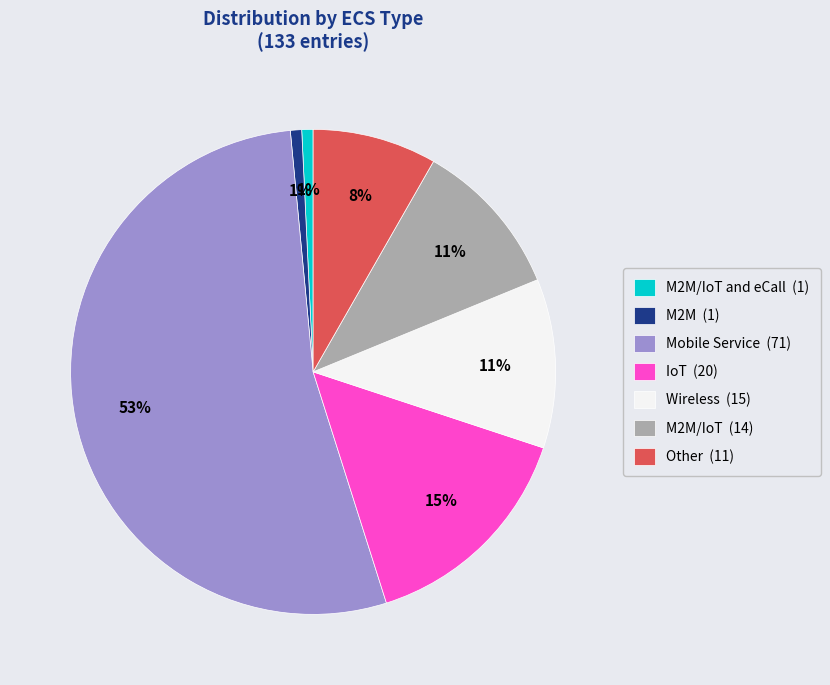

Is the sum of M2M/IoT and eCall (1) and Other (11) greater than half?

No